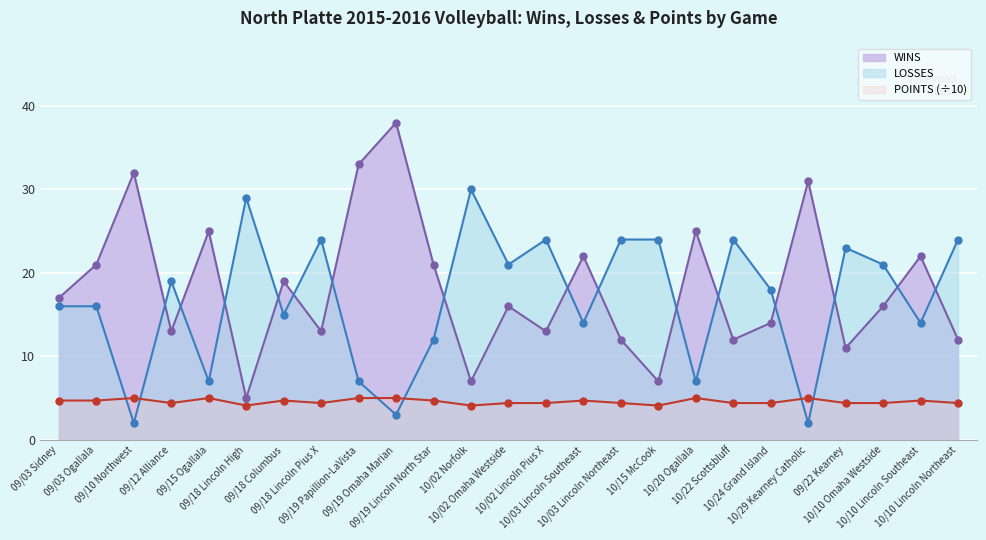

True or false: WINS and POINTS intersect in this chart.

False